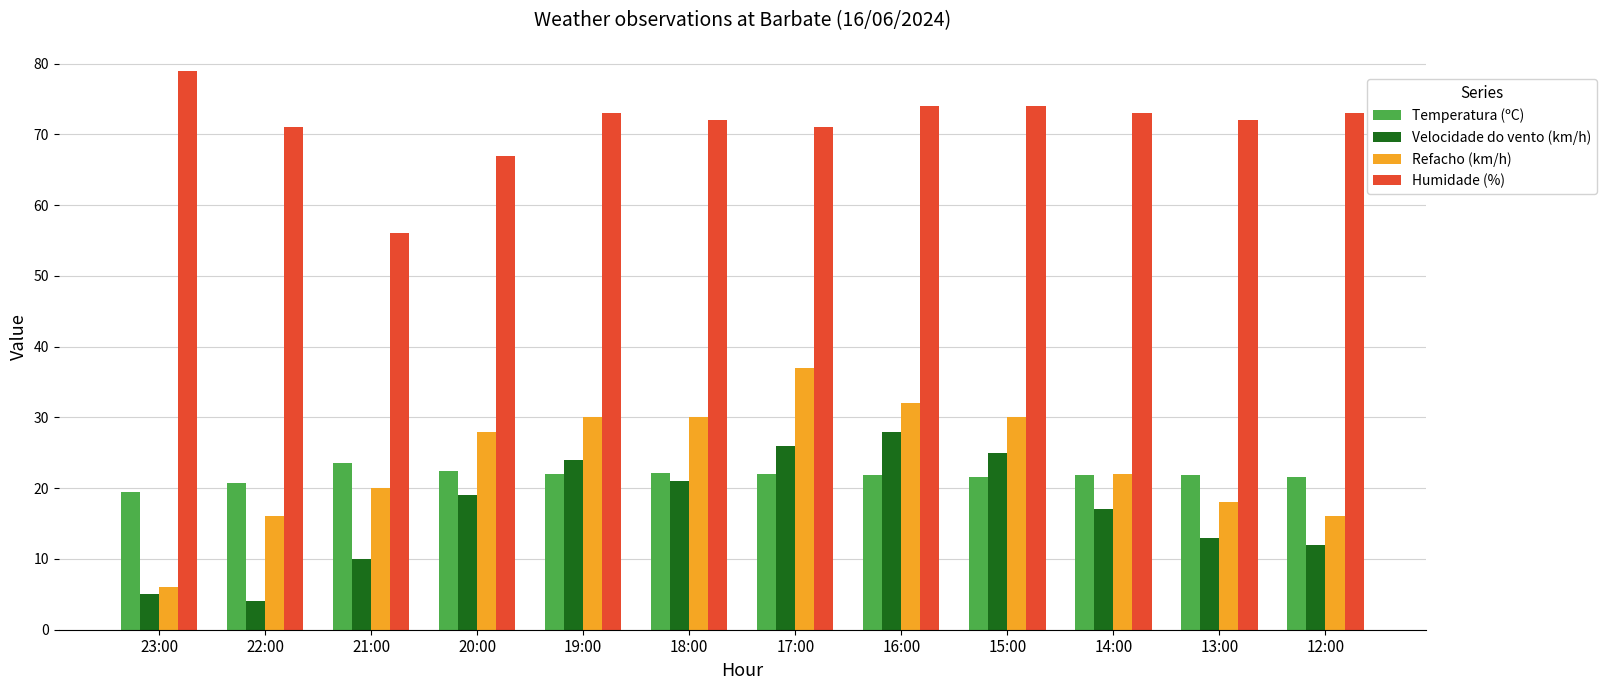

What is the label of the 10th bar from the right?

21:00